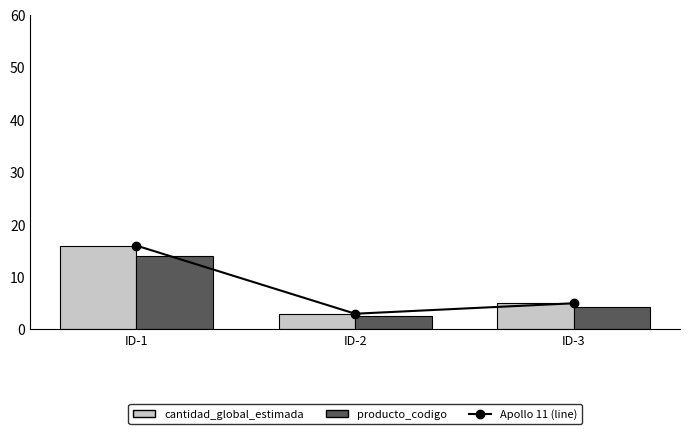

Where is cantidad_global_estimada nearest to the value 9?

ID-3